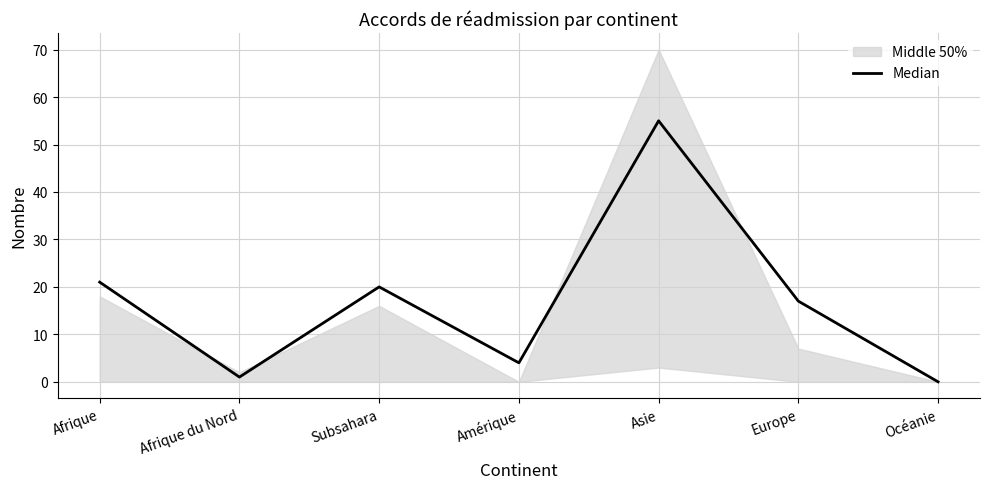

Reading right to left, extract all data points from this chart.

0	17	55	4	20	1	21